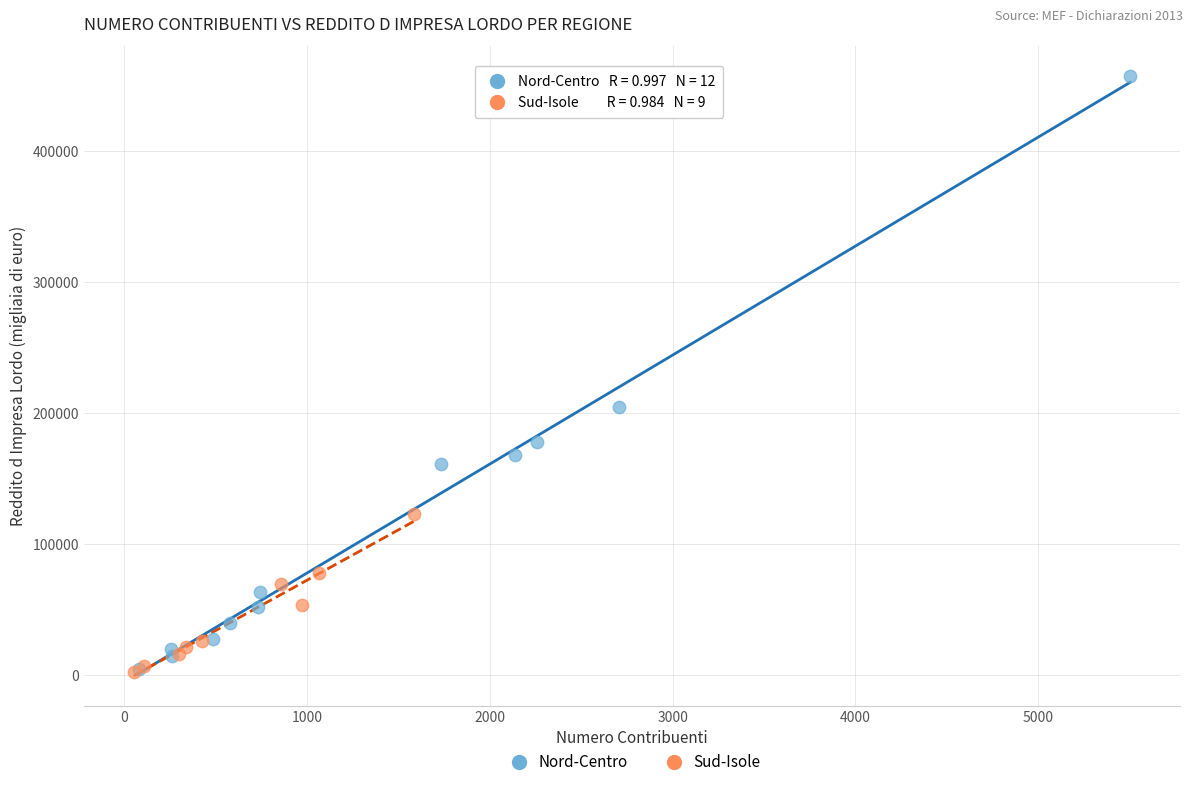

Which series reaches the maximum Y coordinate?

Nord-Centro